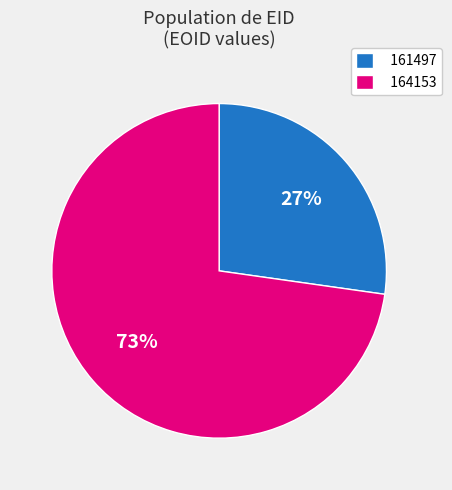

Is it true that 161497 is 17% of the pie?

False